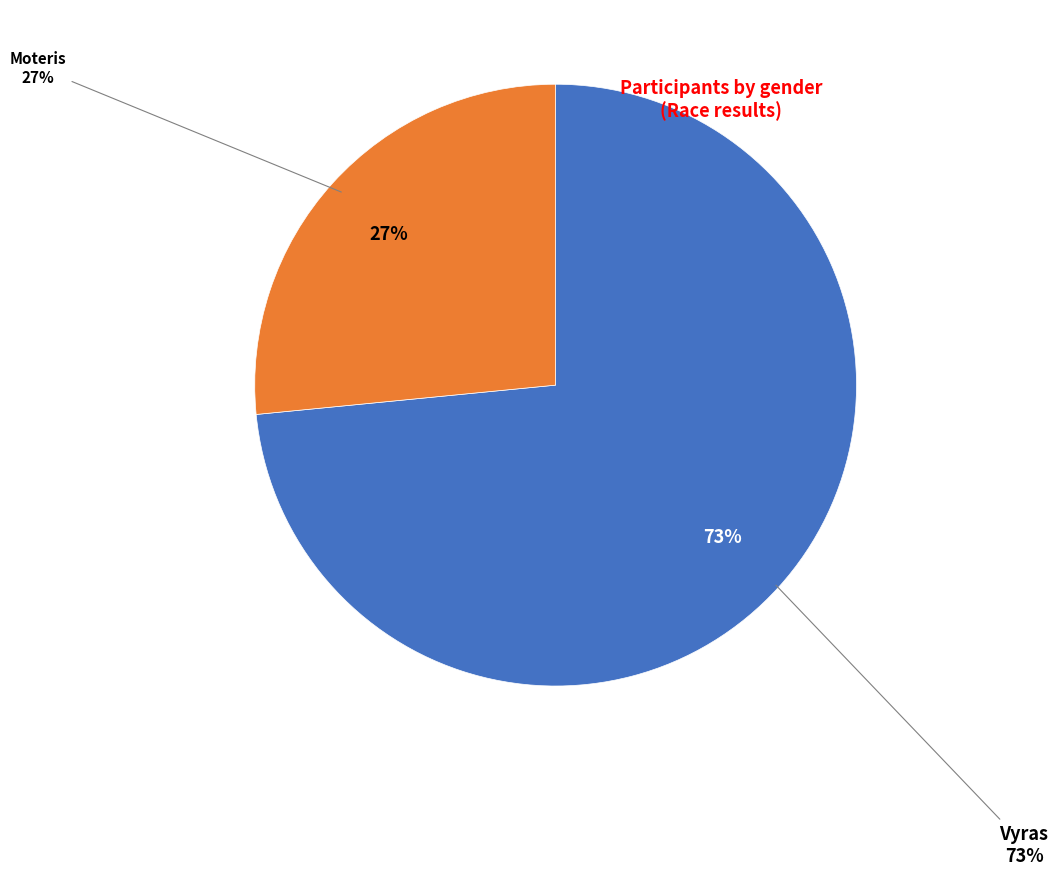

Which slice represents more than half of the pie?

Vyras